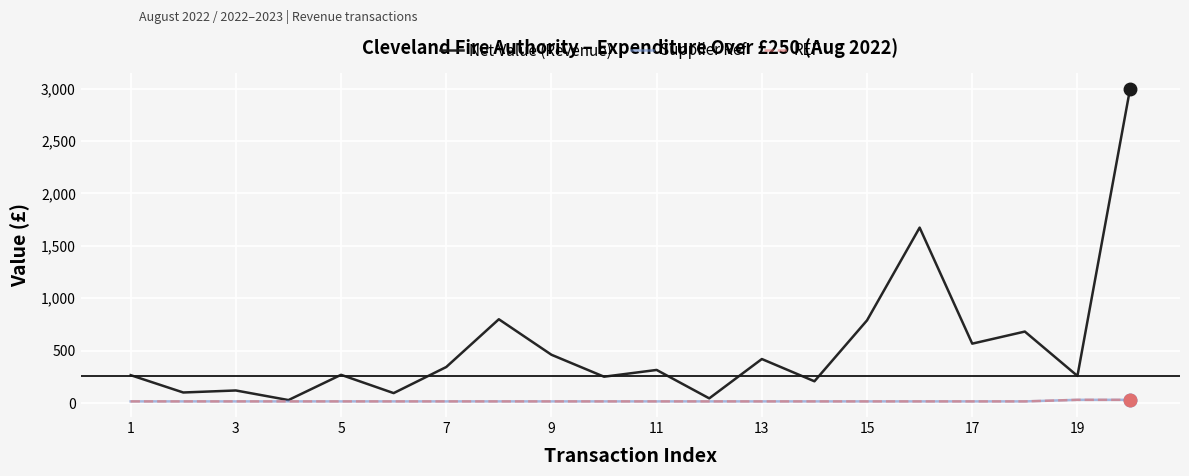

What is the difference between the maximum and minimum values in the Net Value (Revenue) series?

2966.2